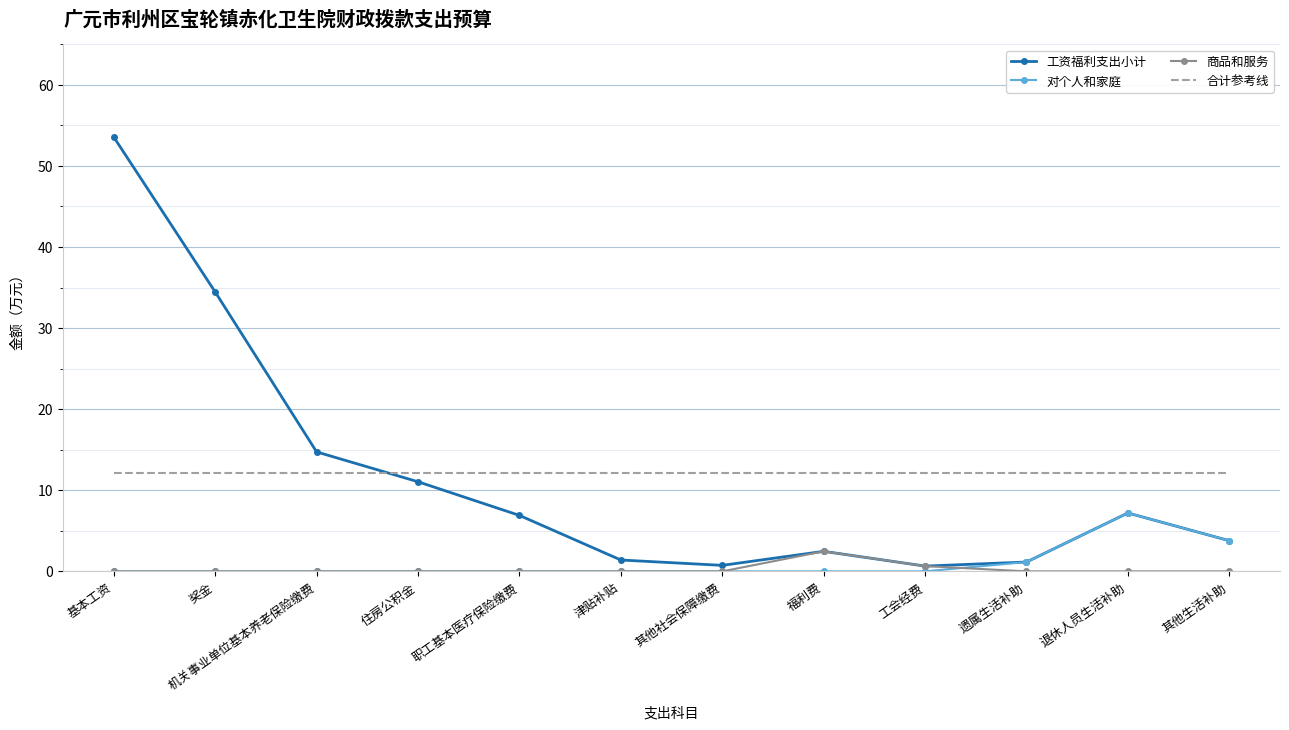

True or false: 合计参考线 and 商品和服务 intersect in this chart.

False